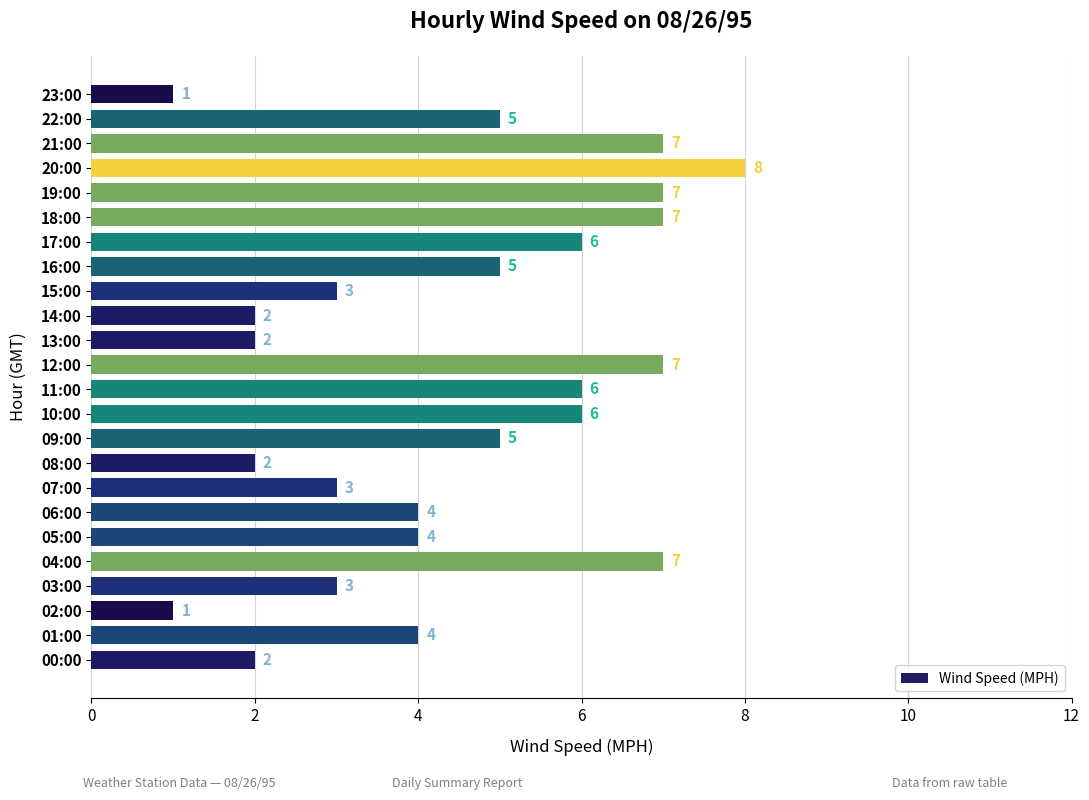

What is the change in value from 00:00 to 09:00?

+3